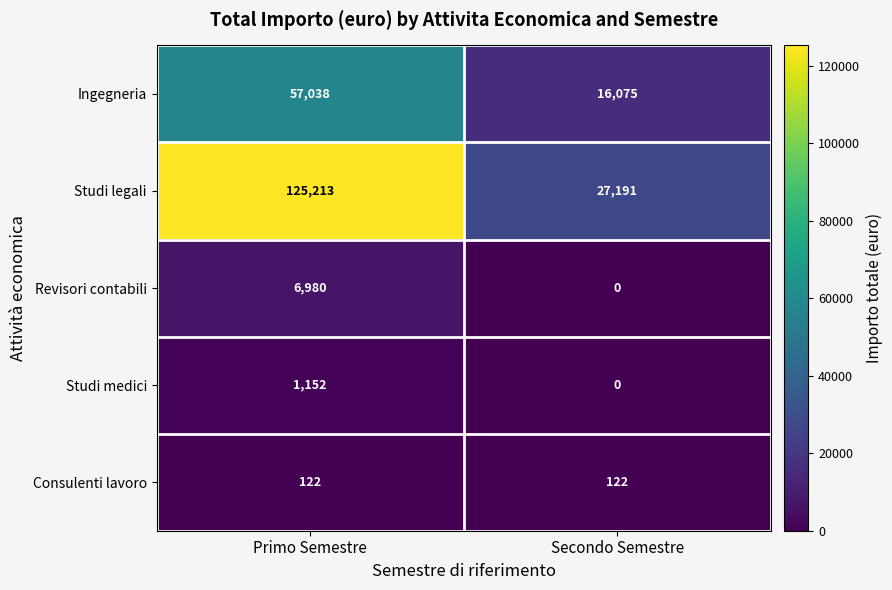

Reading right to left, extract all data points from this chart.

Ingegneria: 16075	57038
Studi legali: 27191	125213
Revisori contabili: 0	6980
Studi medici: 0	1152
Consulenti lavoro: 122	122